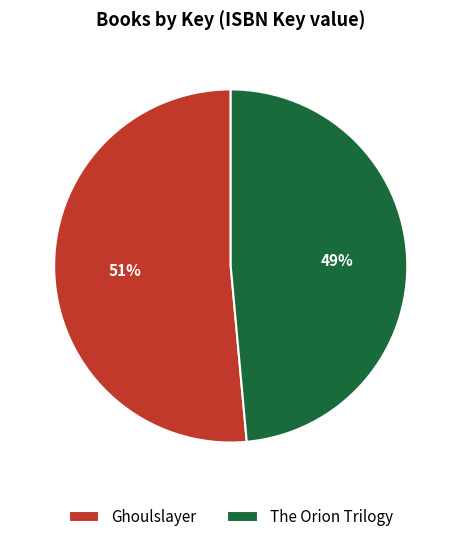

Between Ghoulslayer and The Orion Trilogy, which is larger?

Ghoulslayer